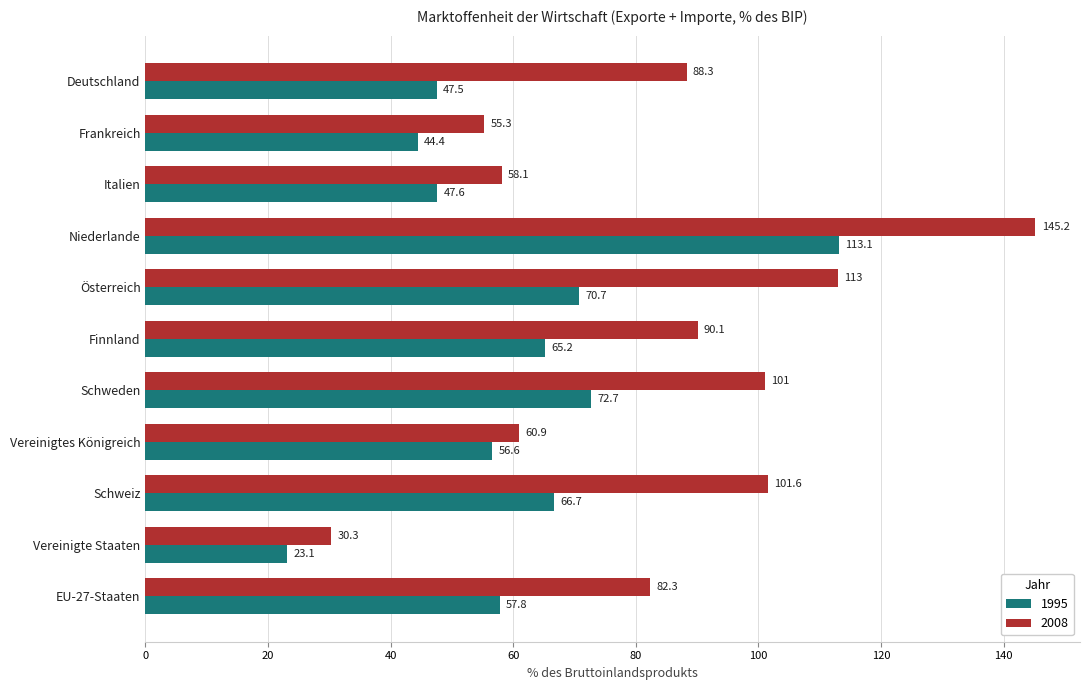

What is the spread (max minus min) of values at Vereinigtes Königreich?

4.3